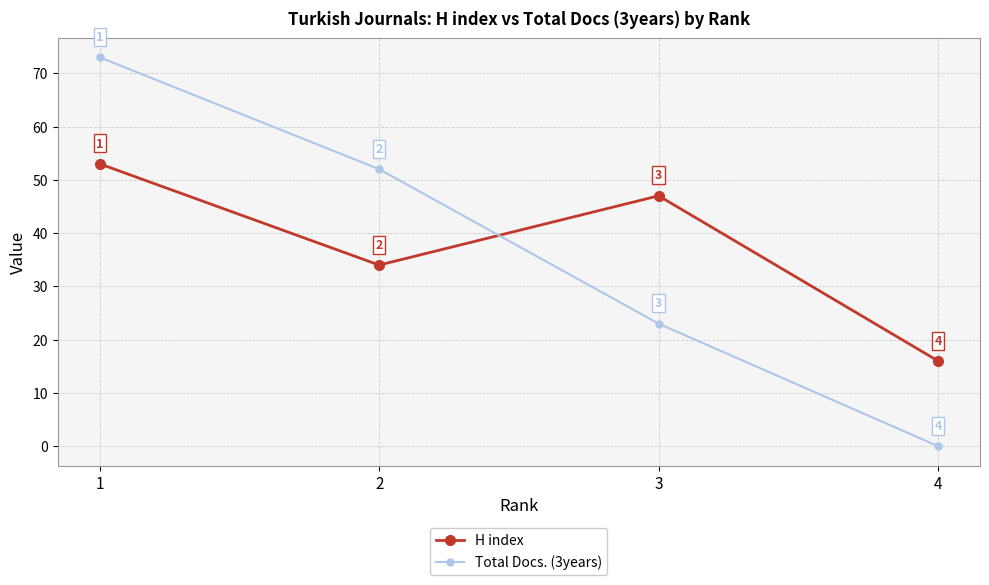

What is the value of the Total Docs. (3years) point at the 1st from the left?

73